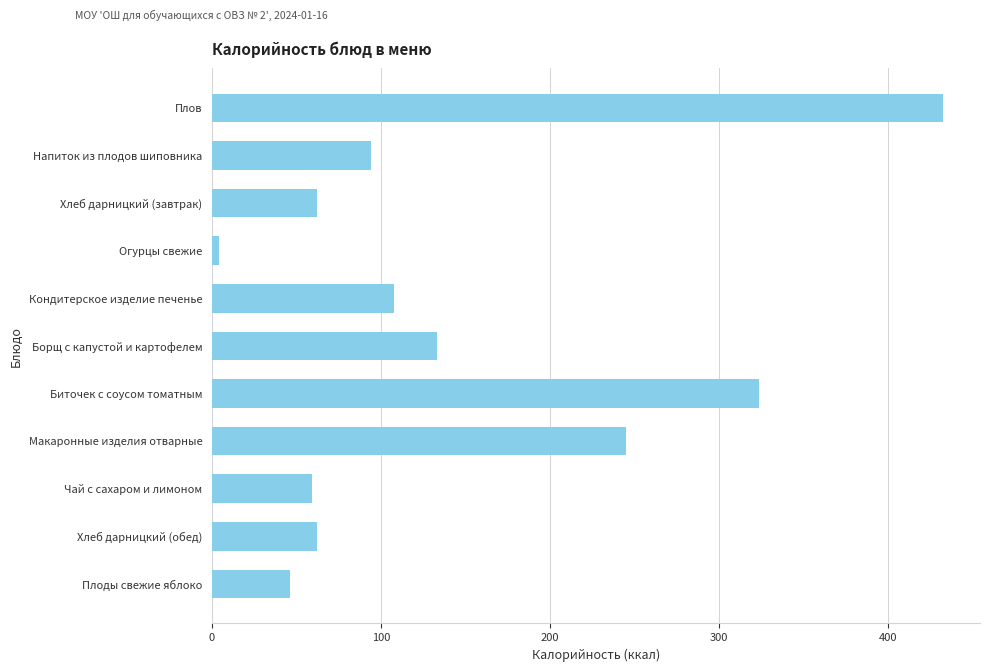

What is the difference between the values at Плов and Хлеб дарницкий (завтрак)?

371